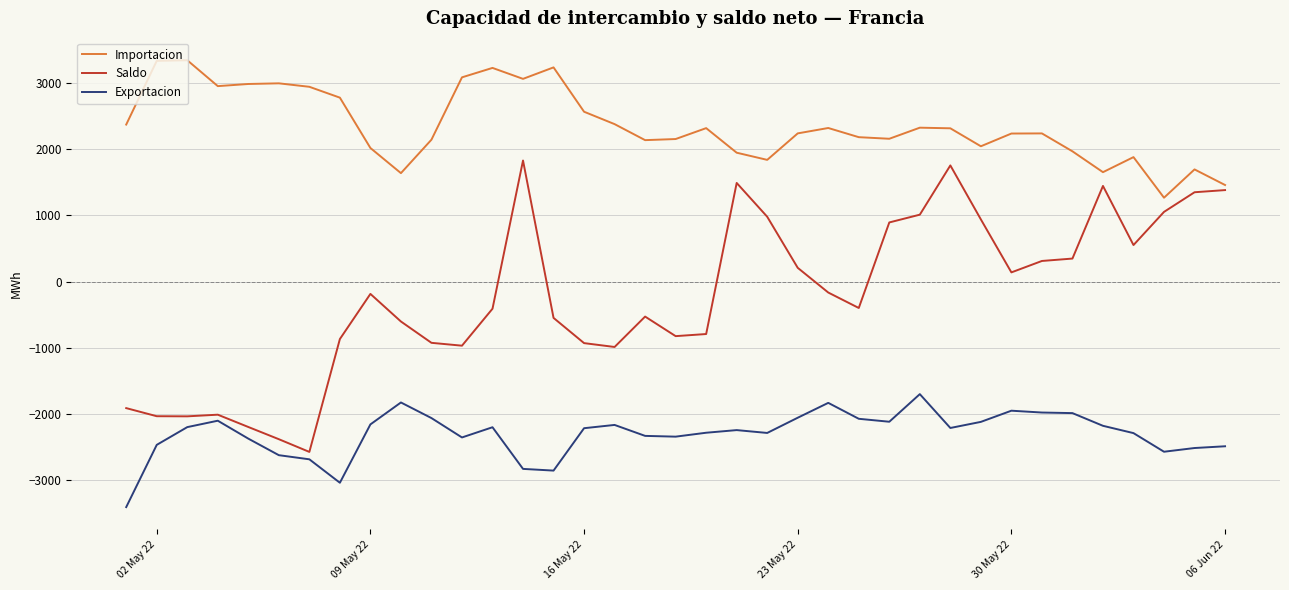

Which series has the largest total across all categories?

Importacion